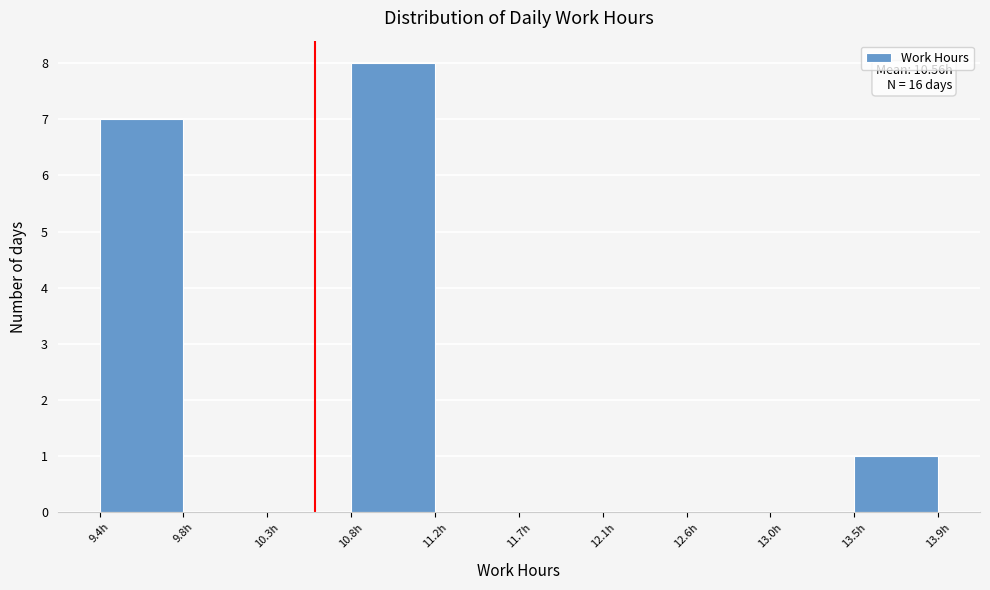

Which range on the x-axis has the tallest bar?

10.755 to 11.210